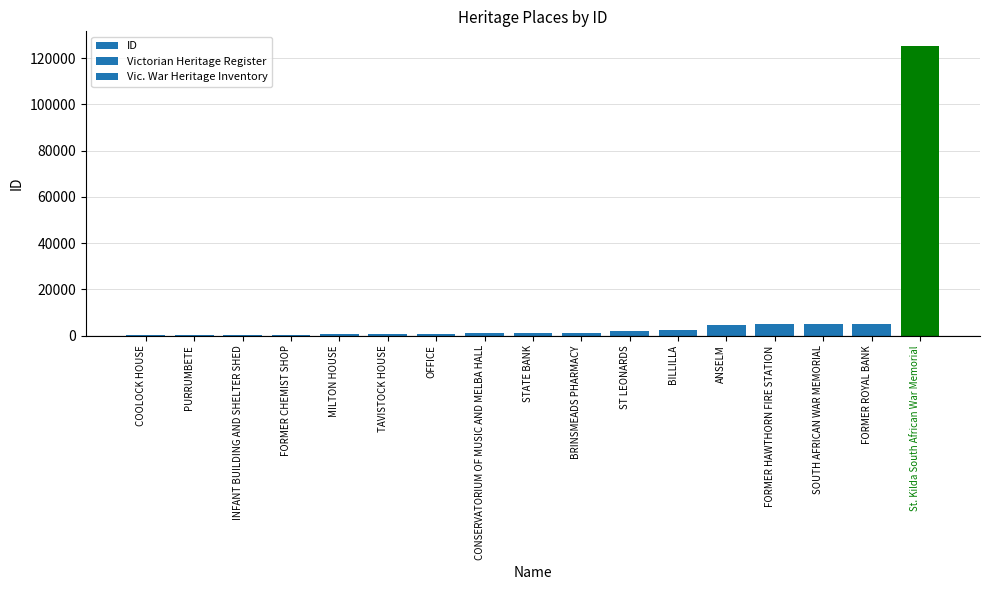

Where is the data nearest to the value 62716?

FORMER ROYAL BANK